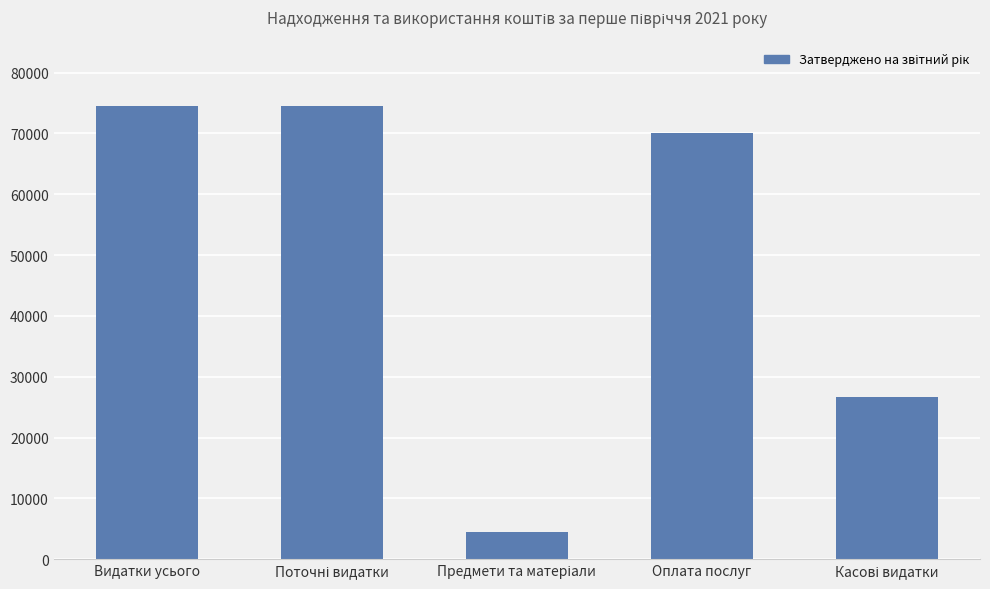

Does the chart contain any negative values?

No